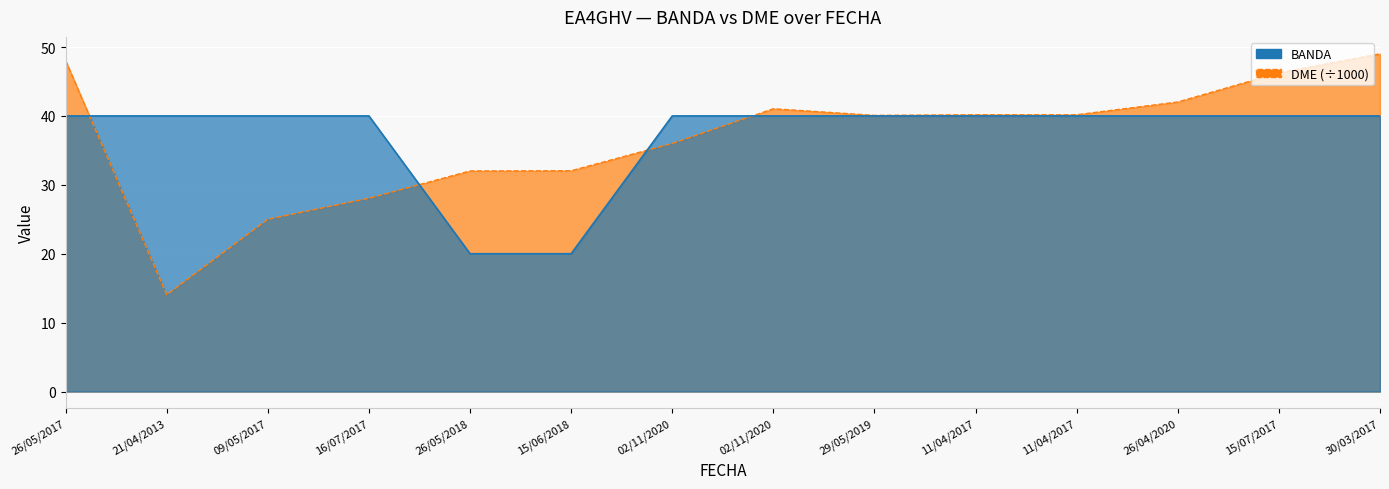

Which series changed the most between 09/05/2017 and 29/05/2019?

DME